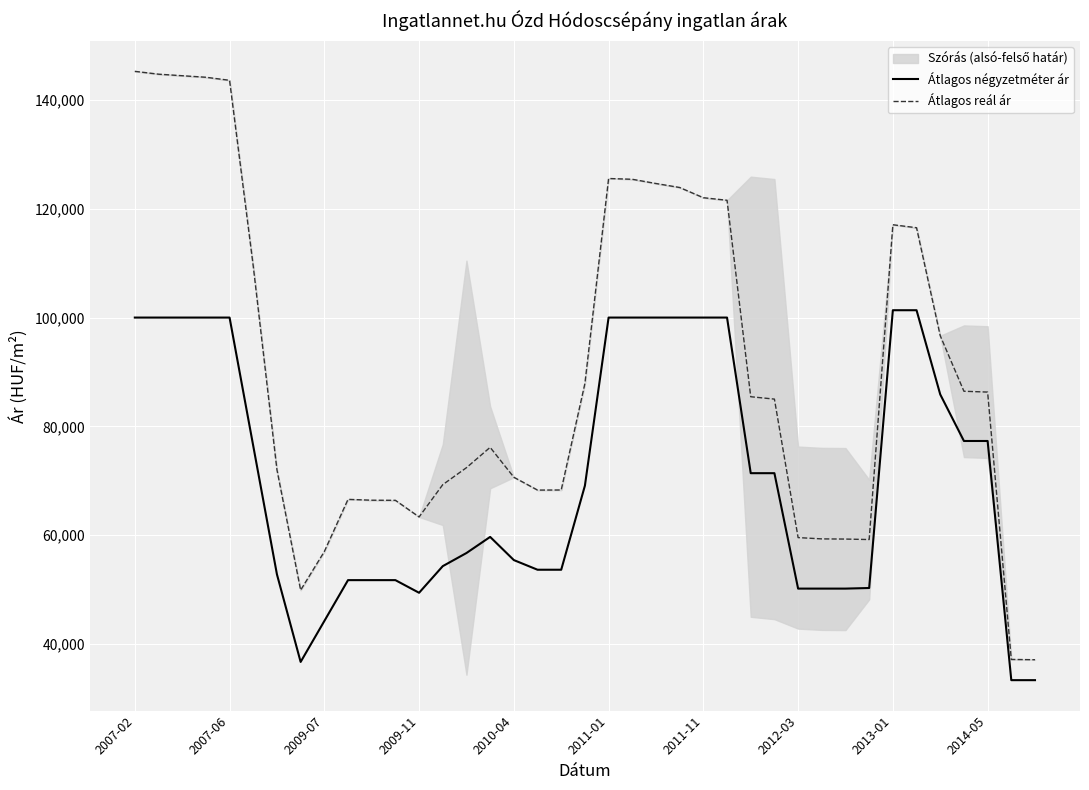

What is the minimum value for Átlagos reál ár?

37088